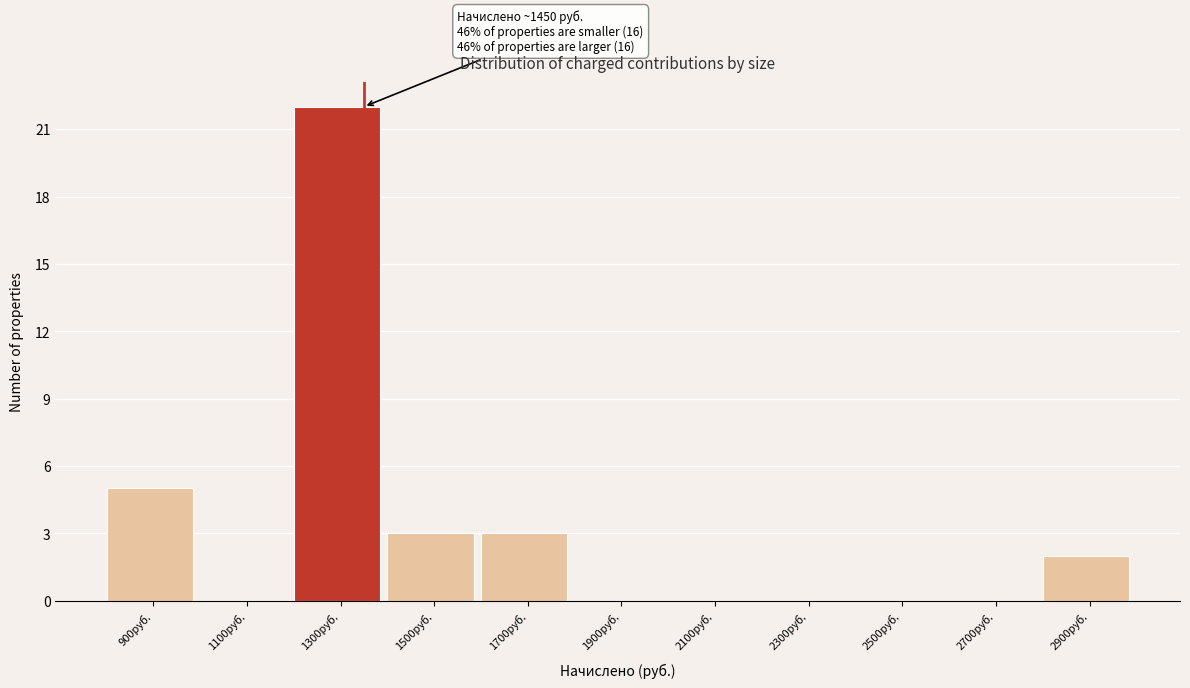

Reading left to right, extract all data points from this chart.

900руб.=5	1100руб.=0	1300руб.=22	1500руб.=3	1700руб.=3	1900руб.=0	2100руб.=0	2300руб.=0	2500руб.=0	2700руб.=0	2900руб.=2